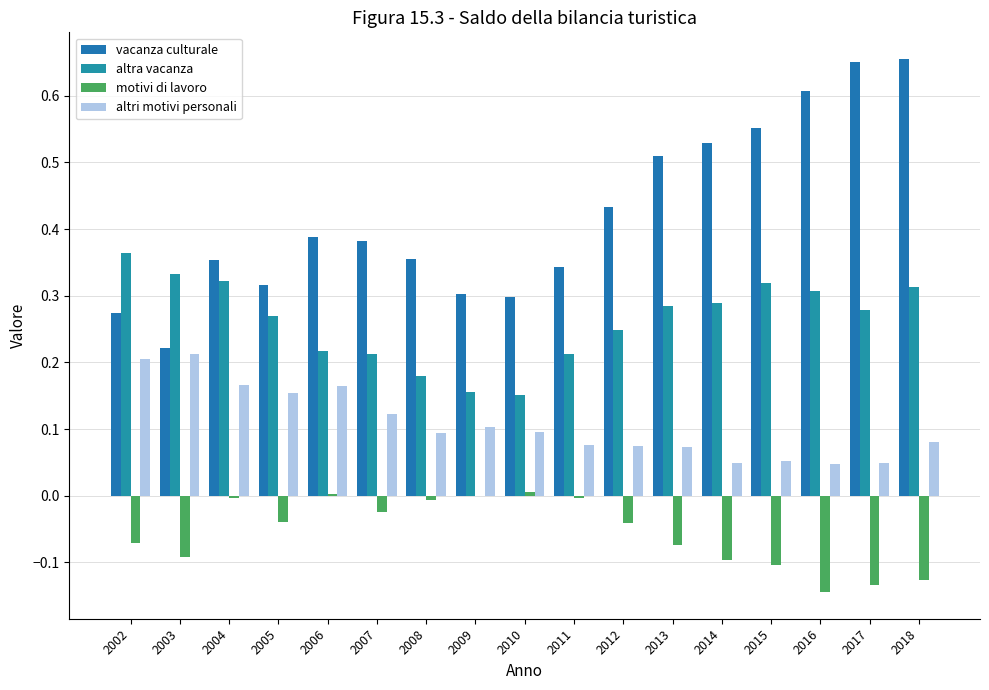

The value of altra vacanza at 2010 is 0.0. True or false?

False